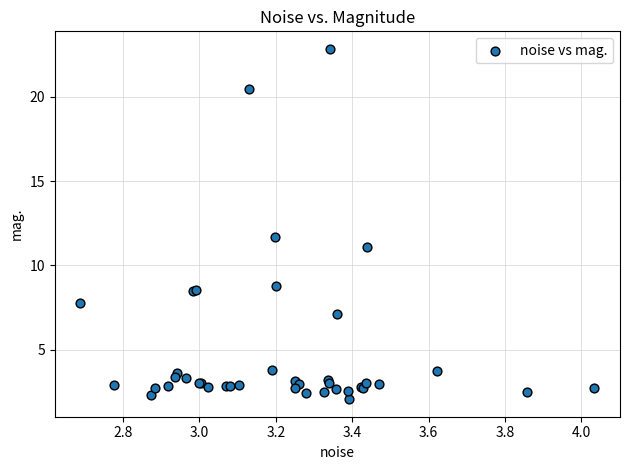

What Y value in the scatter plot is closest to 12?

11.7